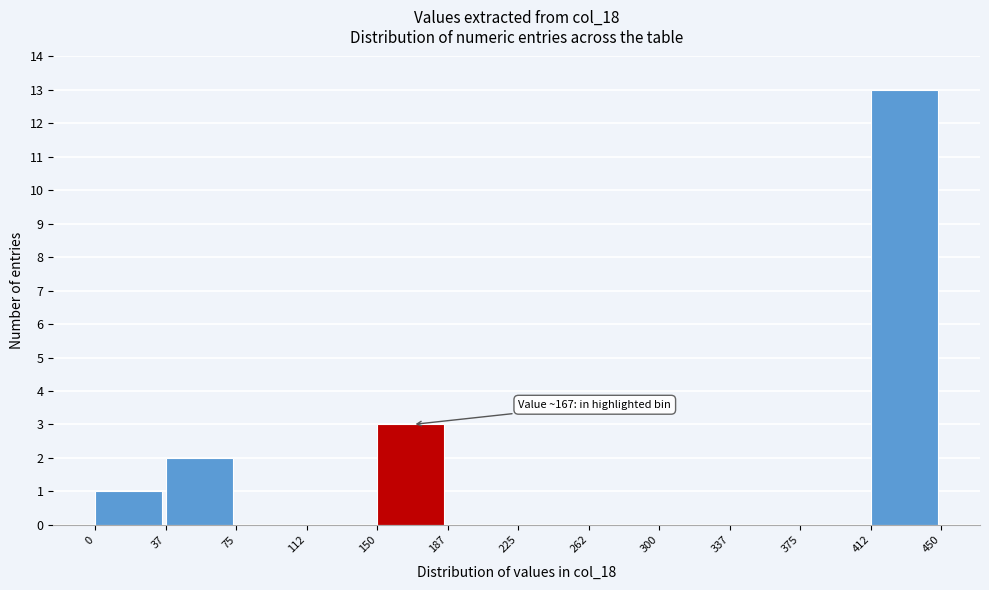

Which range on the x-axis has the tallest bar?

412 to 450